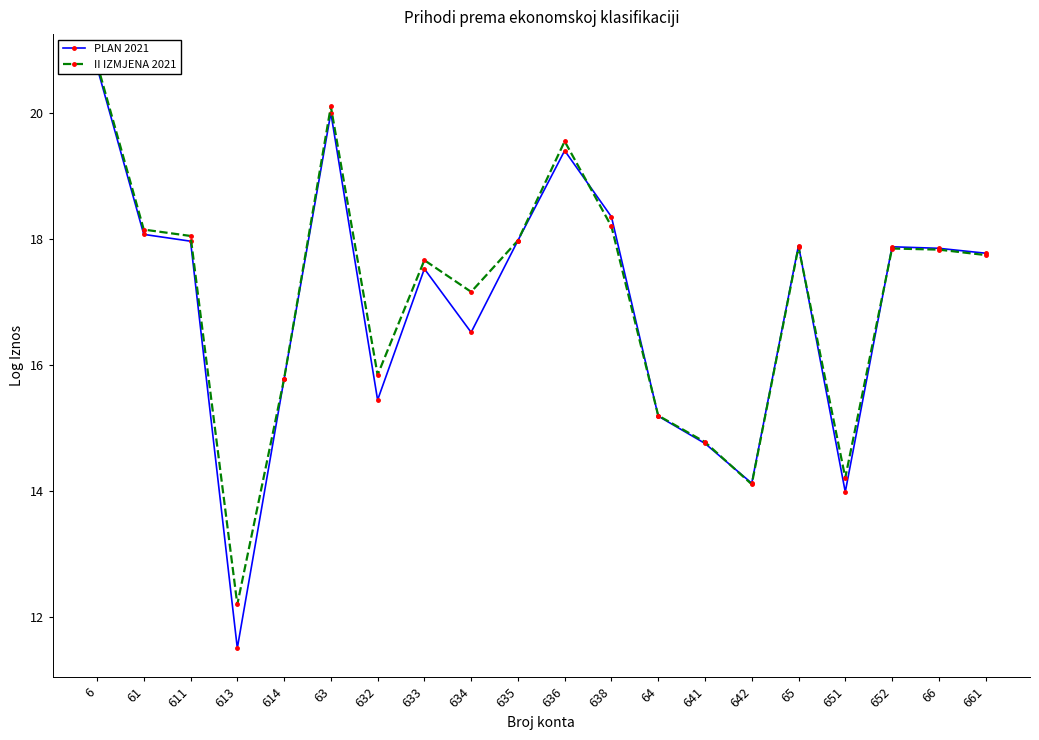

Is it true that PLAN 2021 equals 15.4 at 632?

True